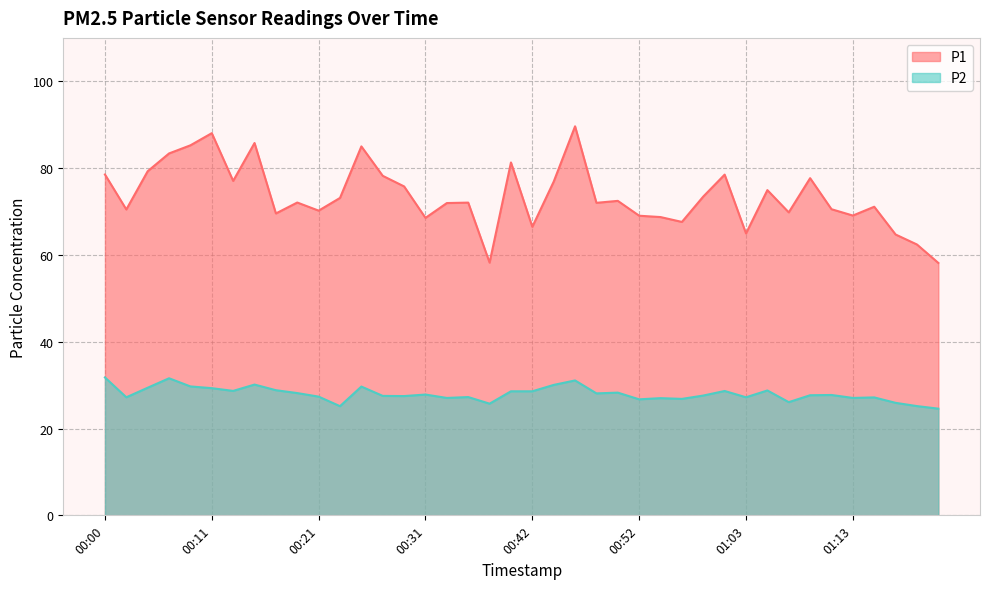

What is the approximate value of P1 at 00:54?

68.7